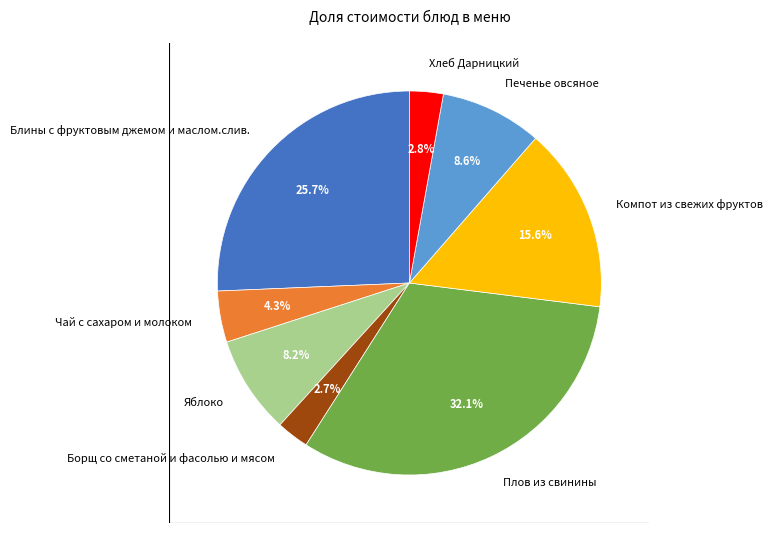

Which category has the biggest portion of the pie?

Плов из свинины